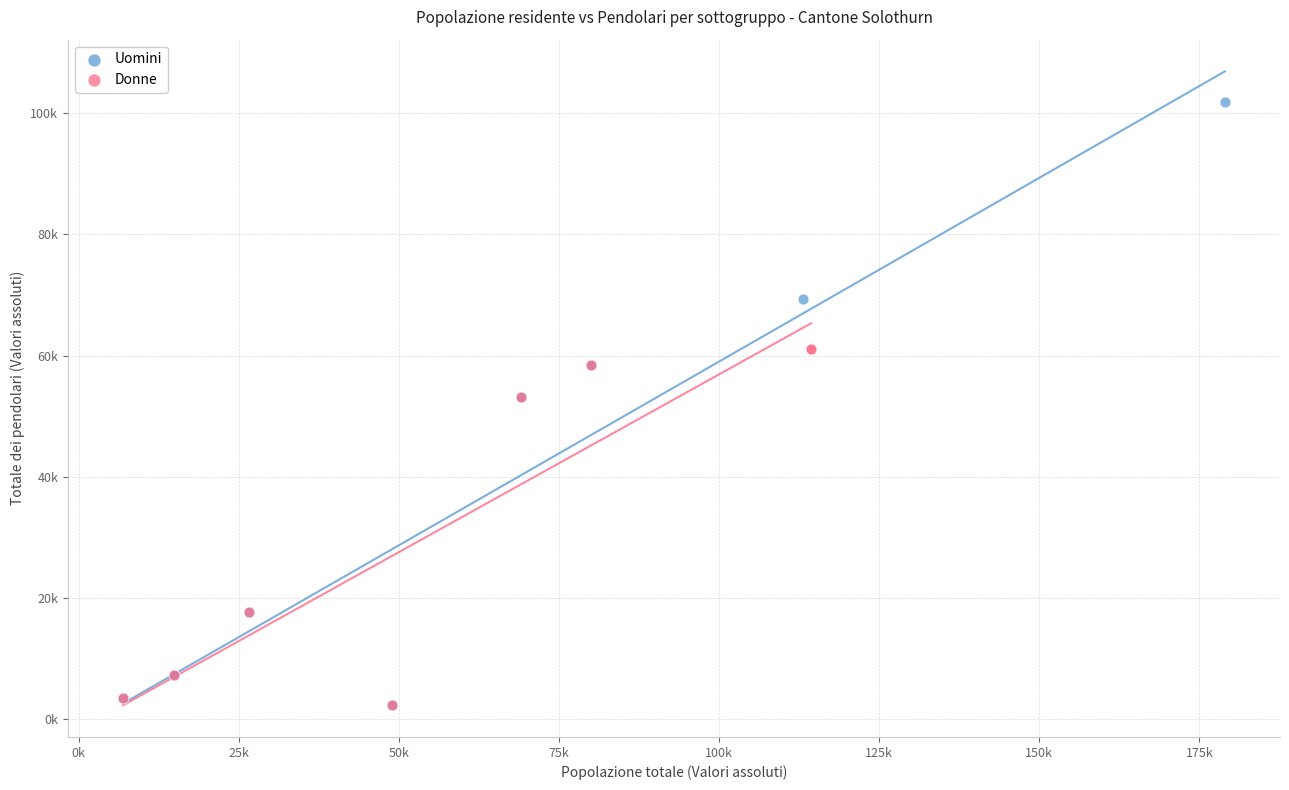

What are all the series names shown in the legend?

Uomini, Donne